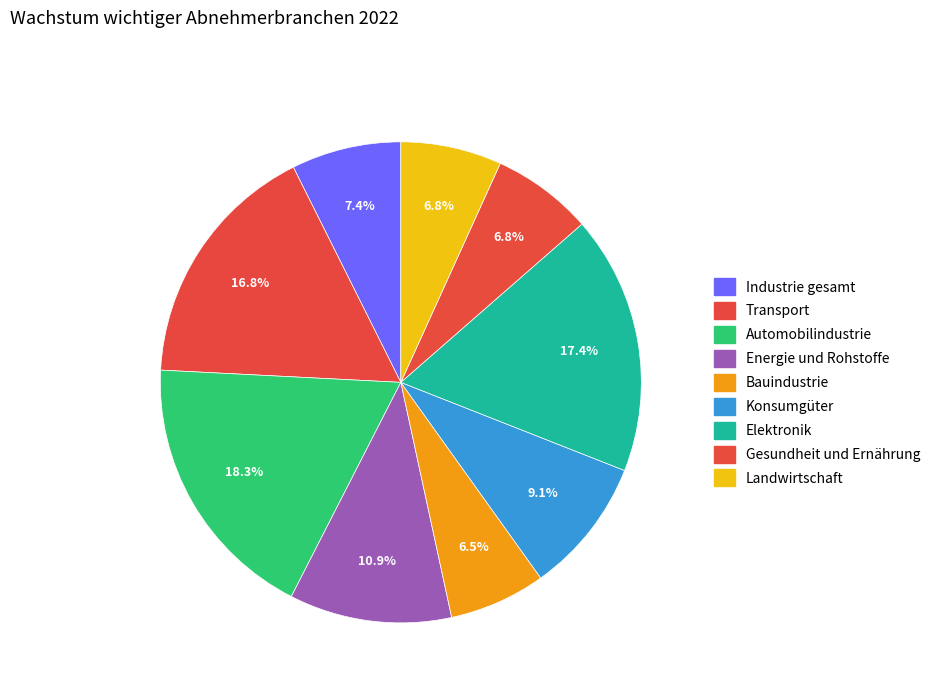

How many slices are in this pie chart?

9